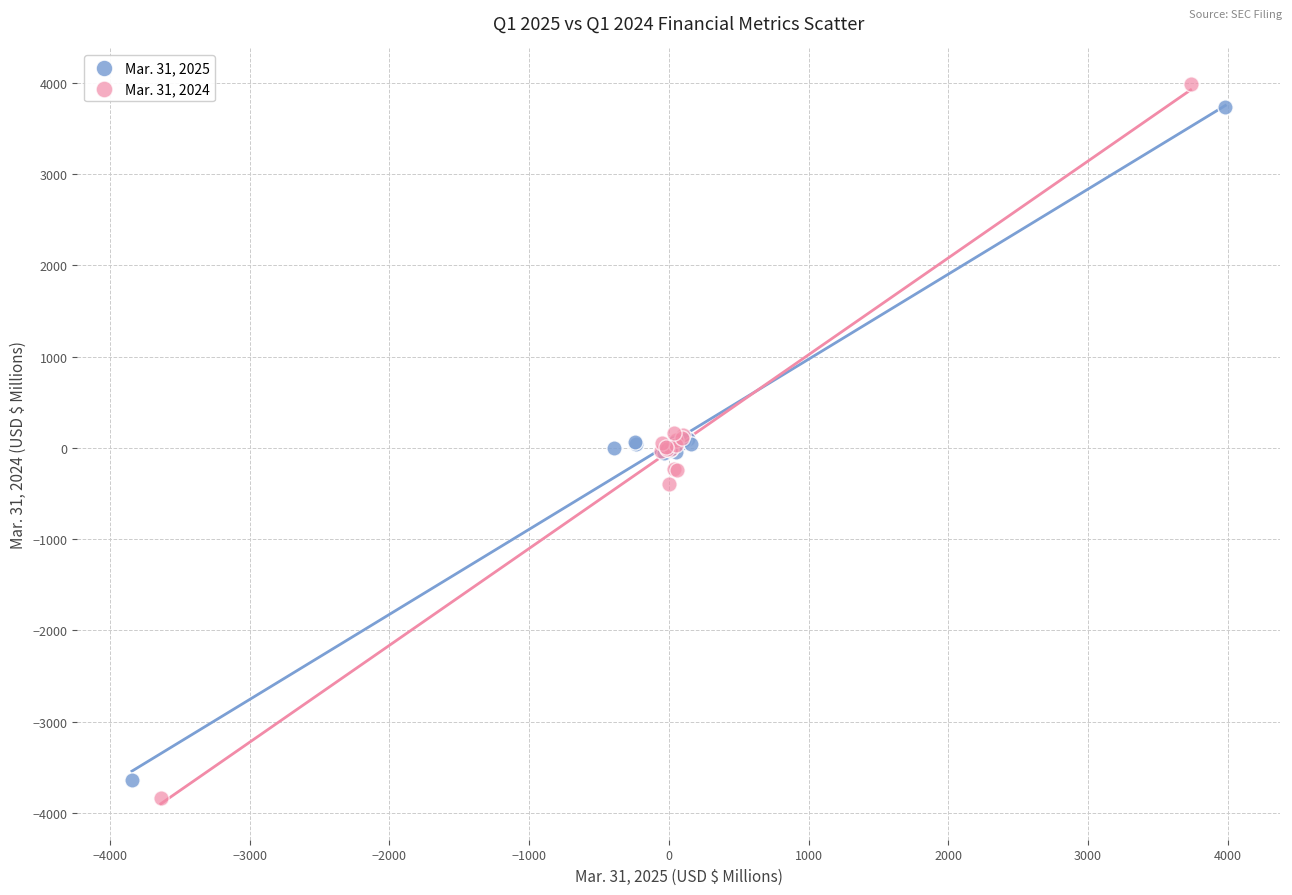

Which series has the widest spread of Y values?

Mar. 31, 2024